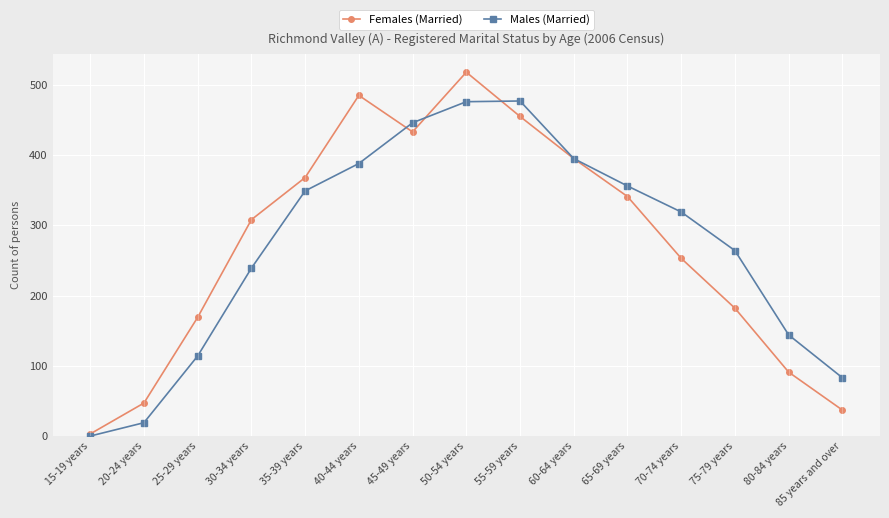

After their last crossing, which series has the higher values: Females (Married) or Males (Married)?

Males (Married)